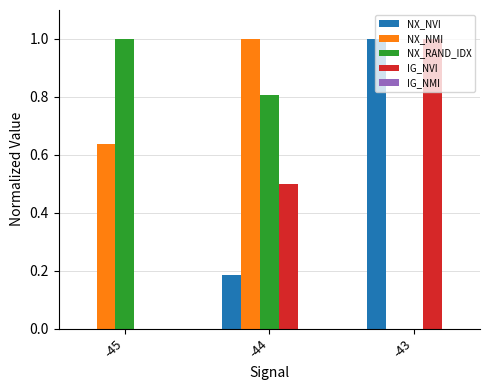

What is the difference between the NX_NVI values at -45 and -43?

1.0